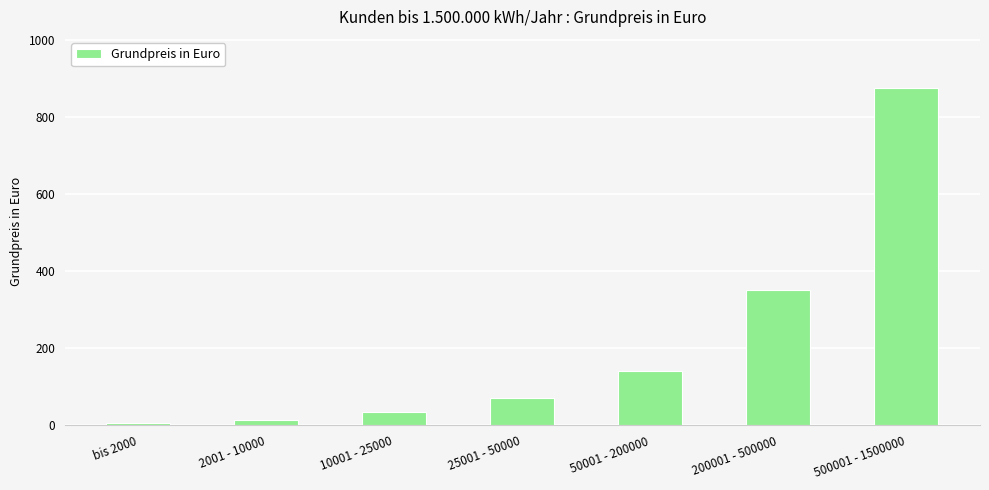

Reading left to right, transcribe all the data shown in this chart.

7.0	14.0	35.0	70.1	140.1	350.3	875.7